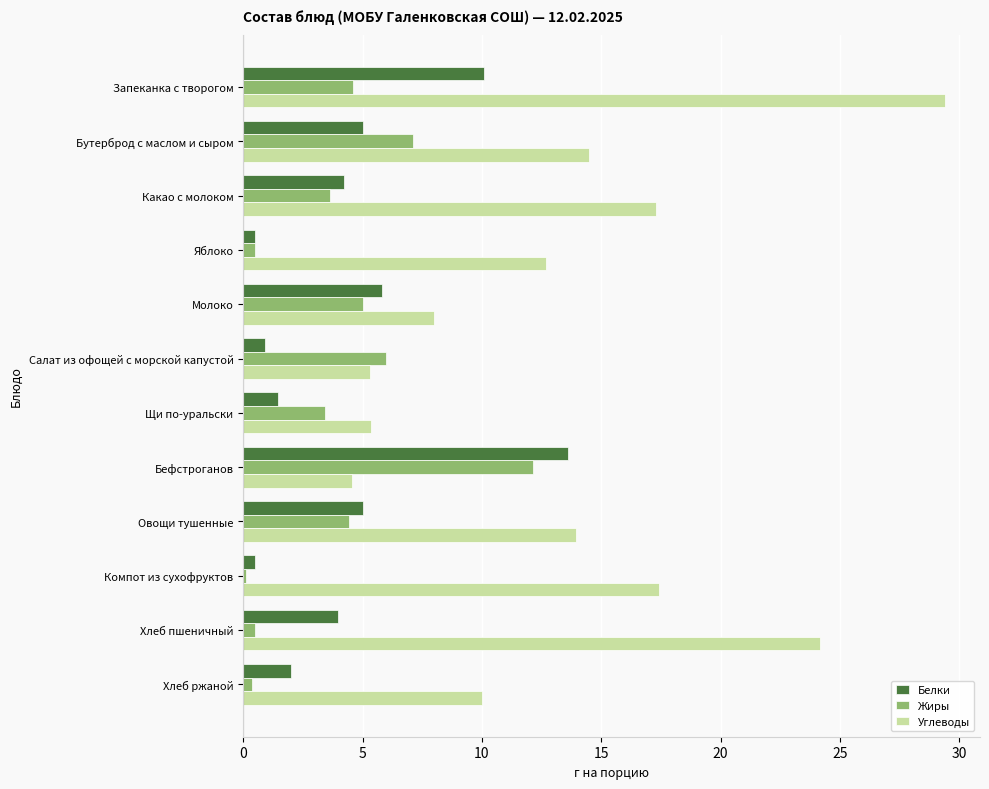

Count the number of categories in the chart.

12